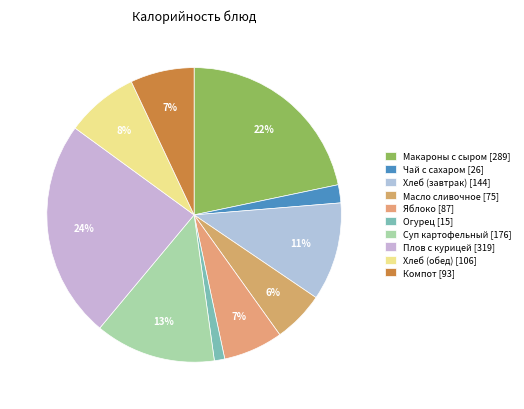

Is there any slice that represents more than half of the pie?

No